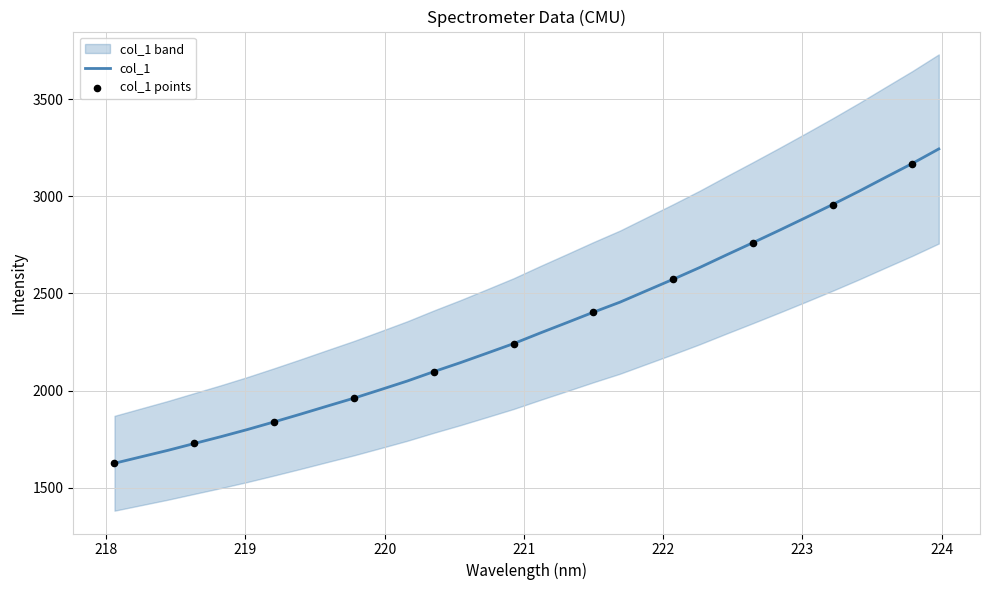

What is the ratio of the value at 223.0264 to the value at 222.263?

1.1